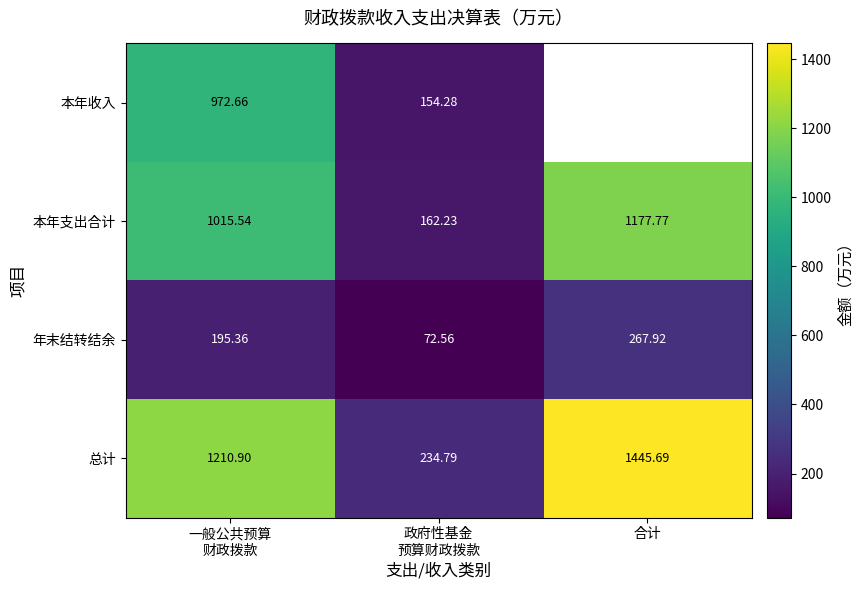

At which category is the sum across all series the highest?

一般公共预算
财政拨款